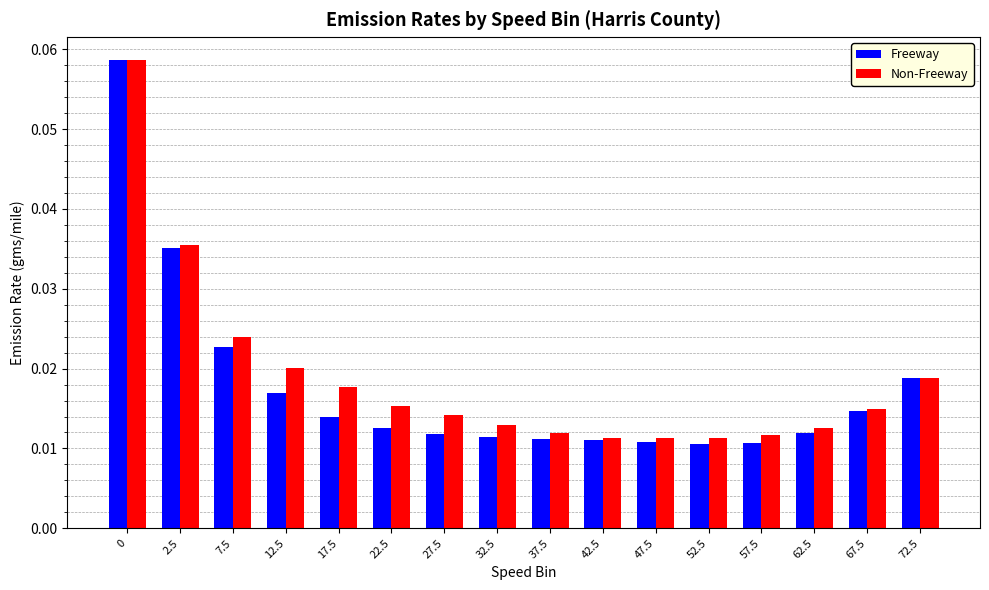

At how many categories does at least one series exceed 0?

16